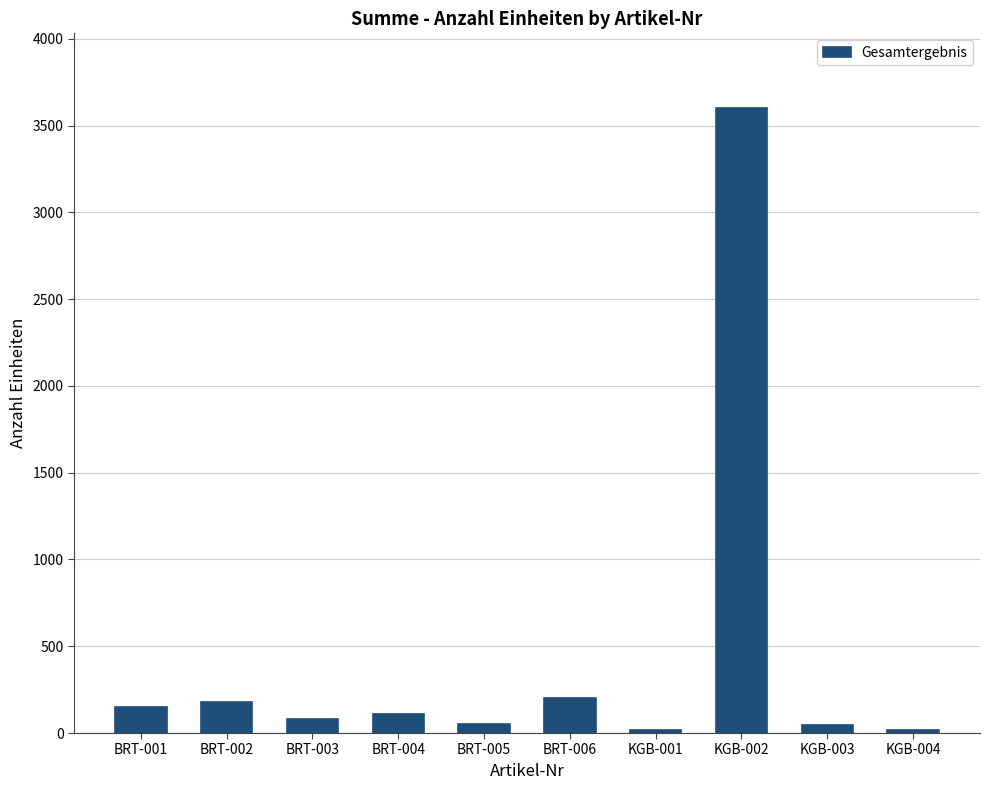

What is the average value?

446